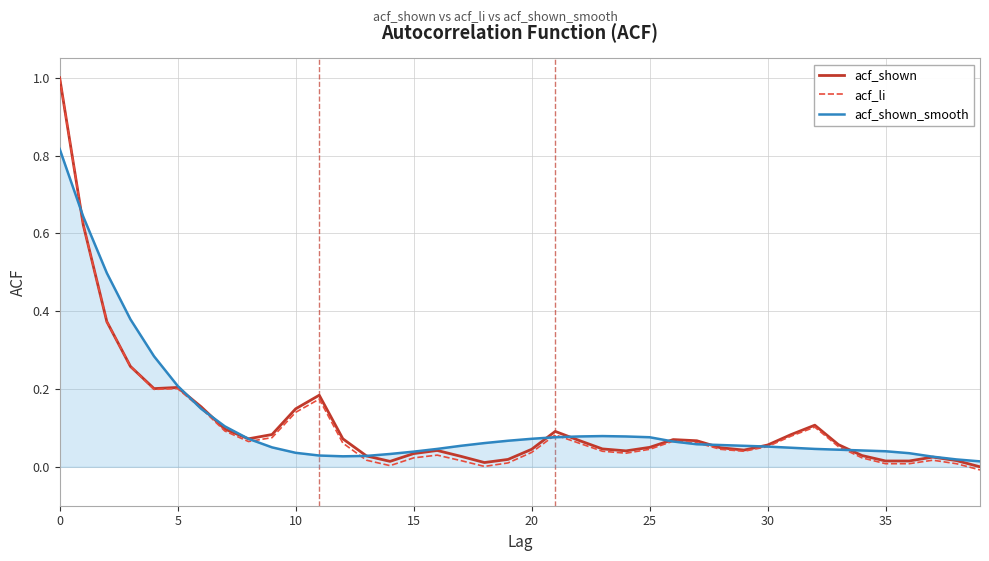

Which series has the widest spread of values?

acf_li